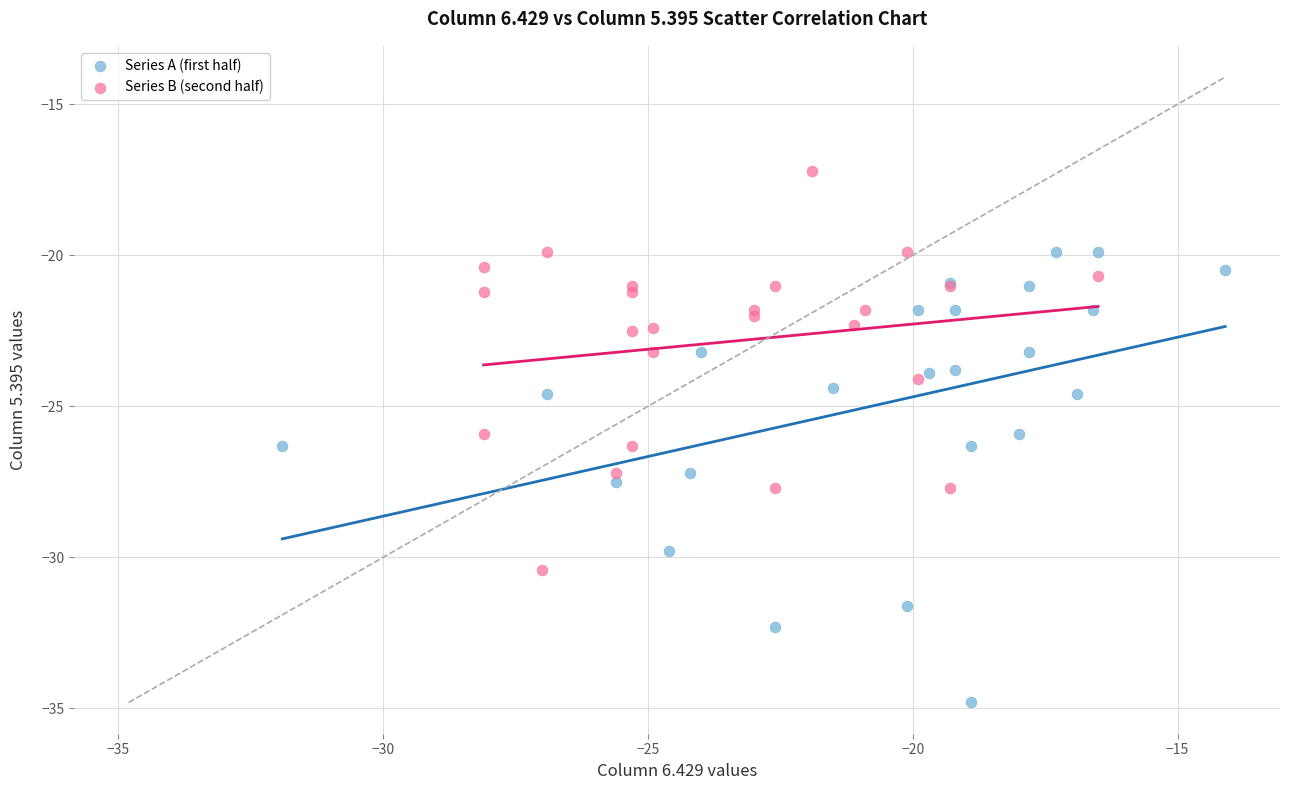

Which series reaches the maximum Y coordinate?

Series B (second half)